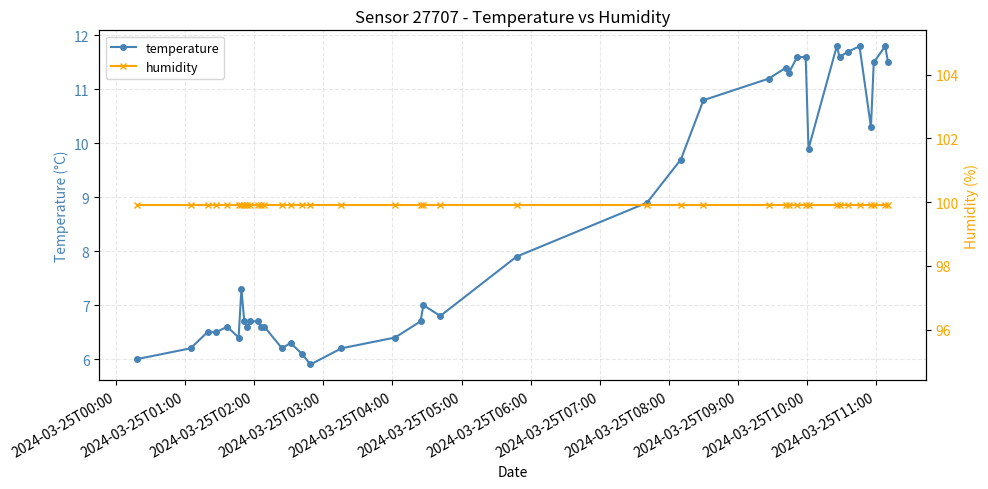

How many data points in temperature are less than 7?

20